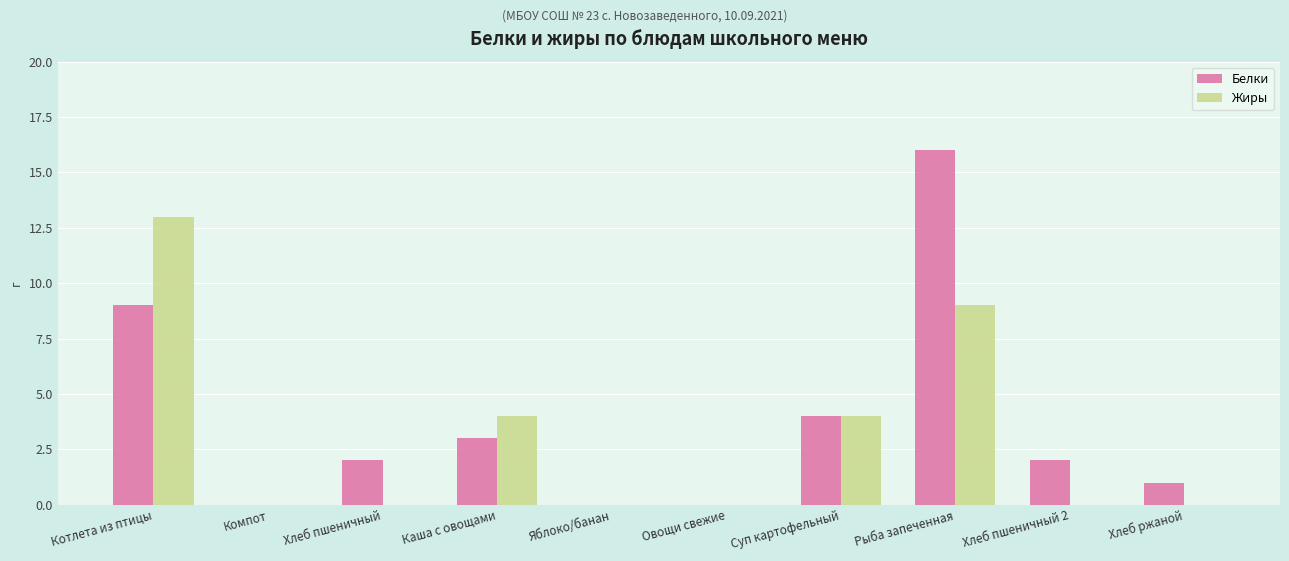

At which label does Белки first exceed 2?

Котлета из птицы